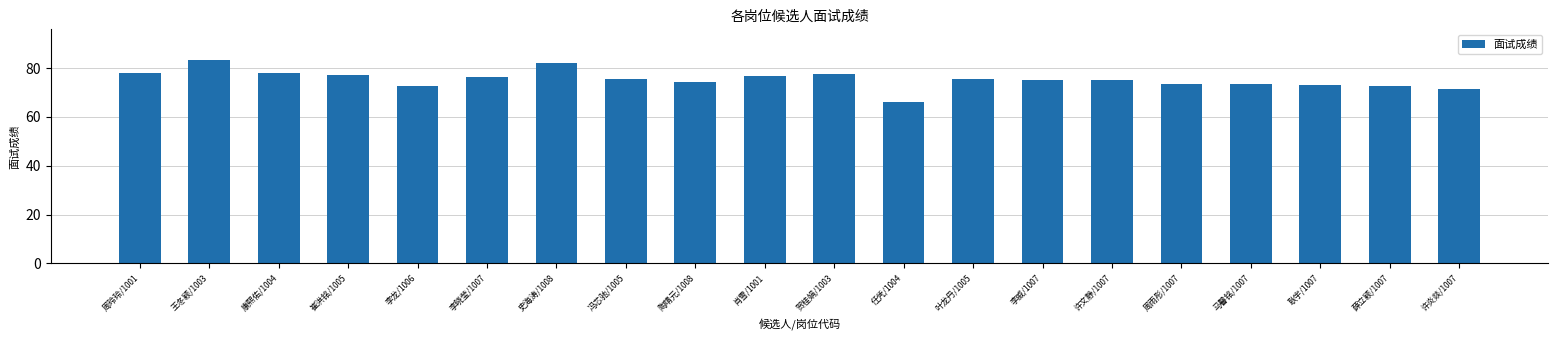

Approximately how many times larger is the value at 贺桂娟/1003 compared to 冯芯驰/1005?

1.0